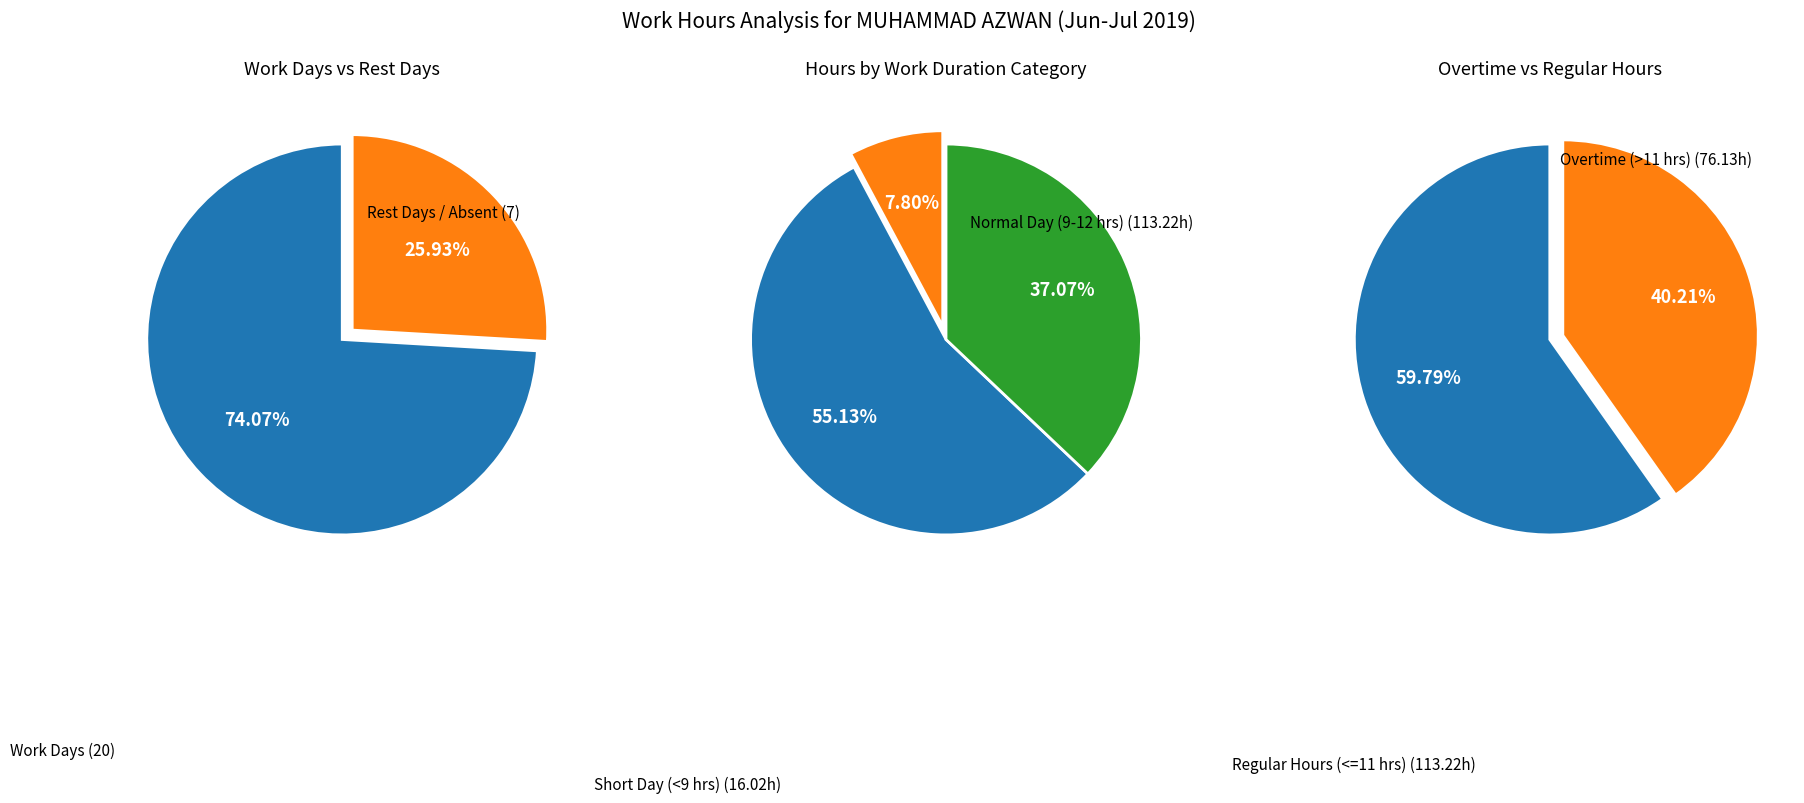

Is 18 the majority of the pie?

No